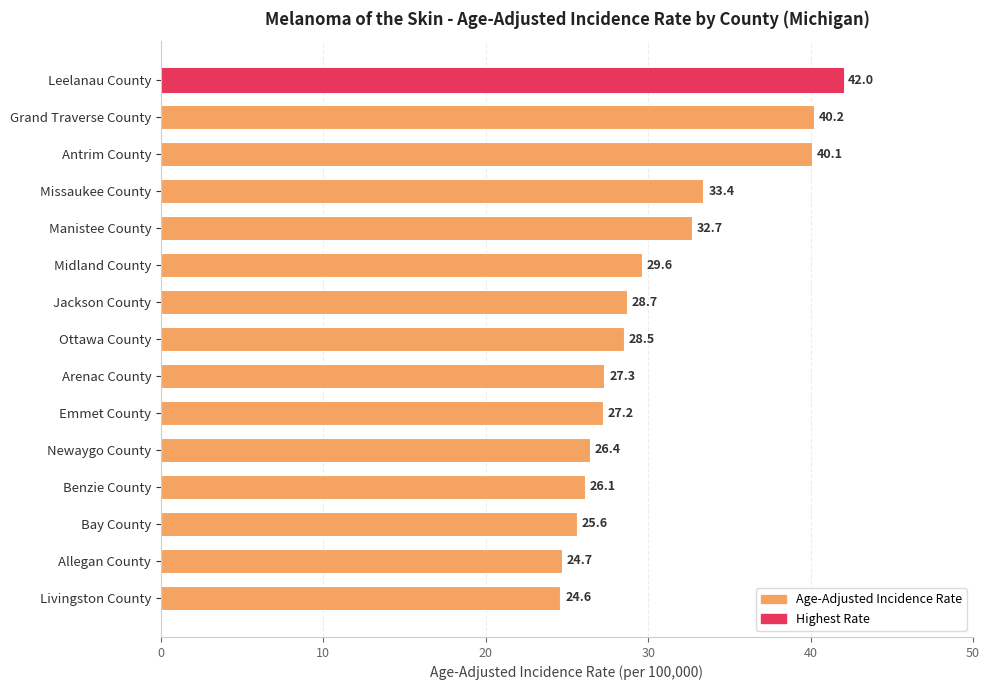

How many bars are there in total?

15